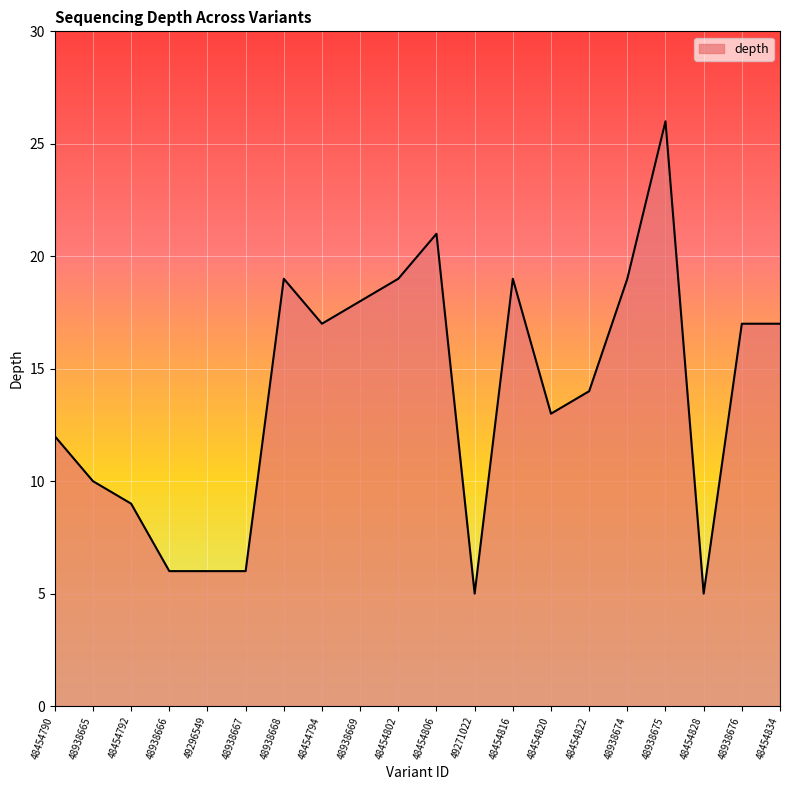

What is the difference between the maximum and second lowest values?

21